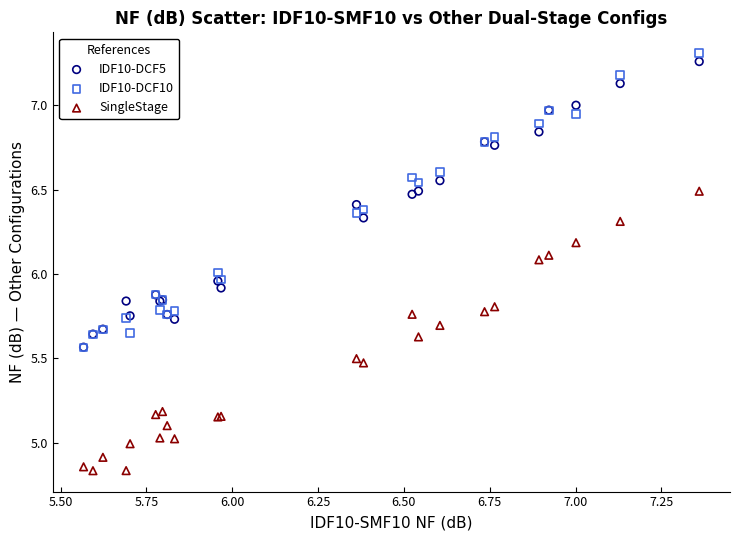

Which series reaches the minimum Y coordinate?

SingleStage